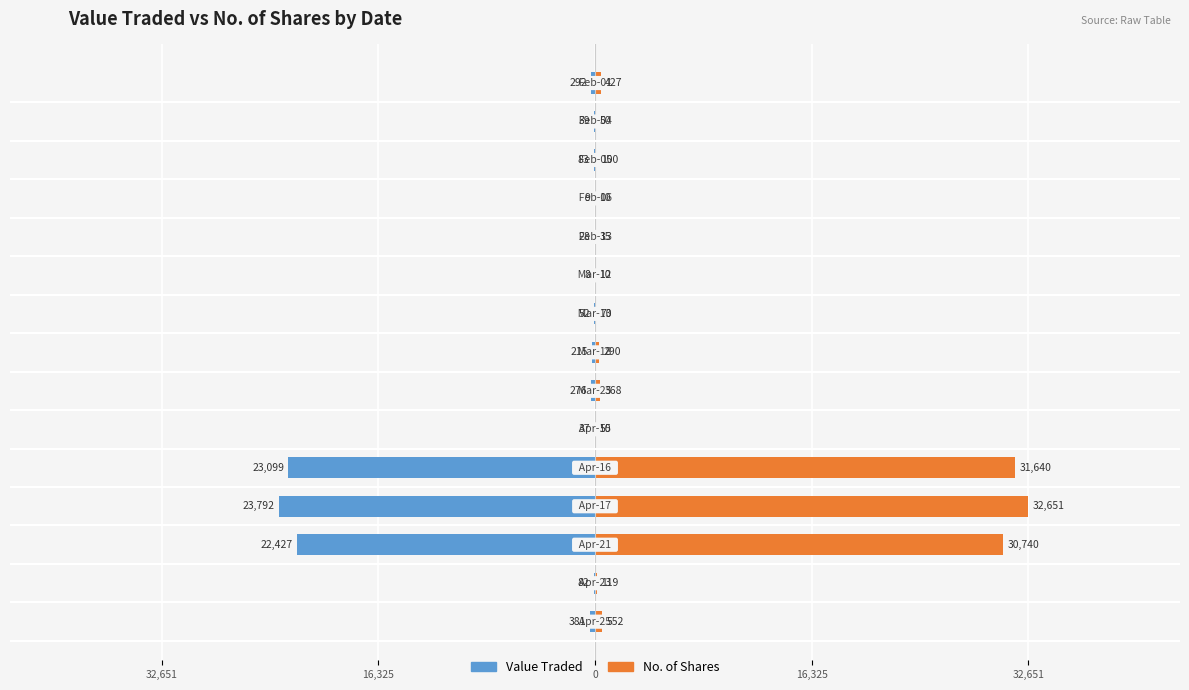

Reading right to left, list all the values displayed in this chart.

Value Traded: -292	-39	-83	-9	-28	-8	-52	-215	-276	-37	-23099	-23792	-22427	-82	-381
No. of Shares: 427	50	100	10	35	10	70	290	368	50	31640	32651	30740	119	552